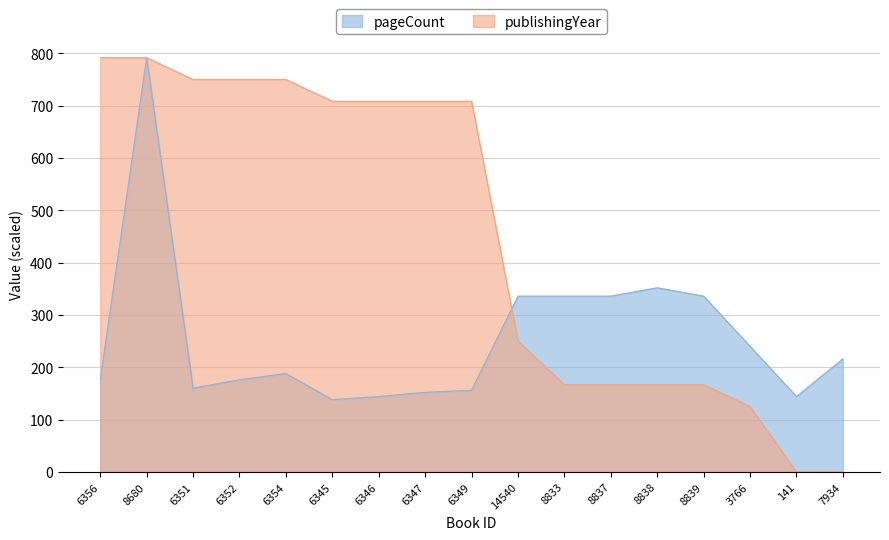

At how many categories does at least one series exceed 228?

15